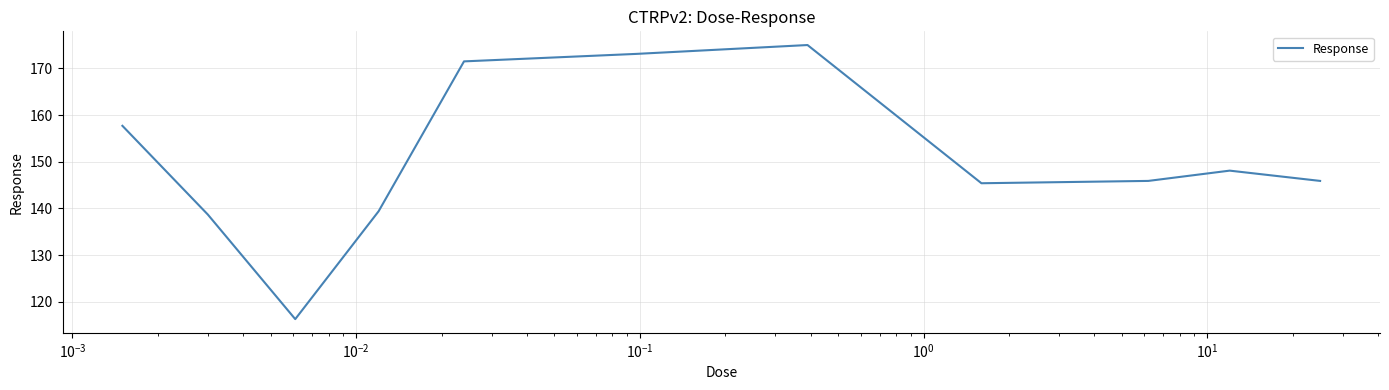

What is the greatest value displayed?

175.0